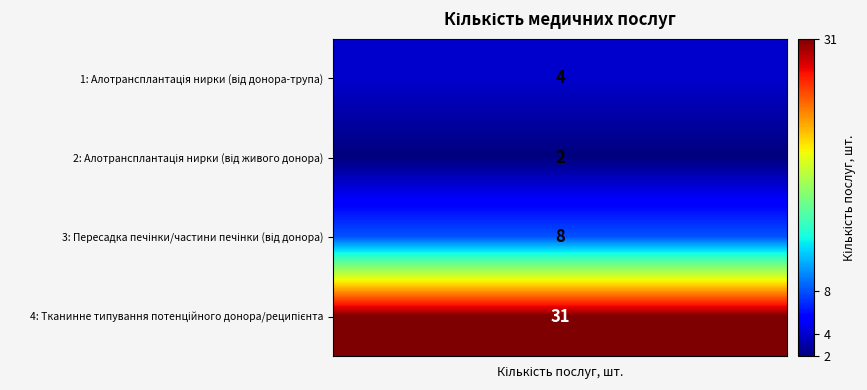

Where is the data nearest to the value 16?

Пересадка печінки/частини печінки (від донора)